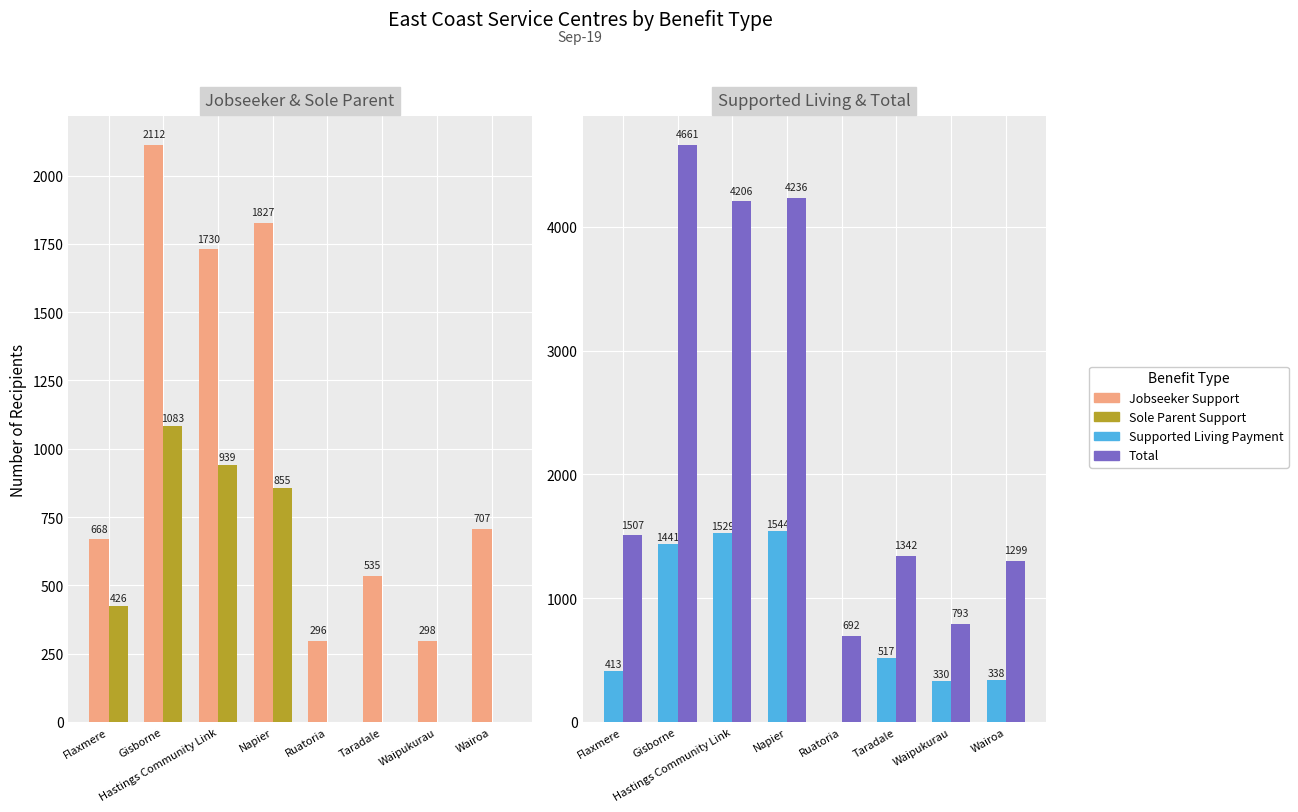

What is the sum of all Jobseeker Support values?

8173